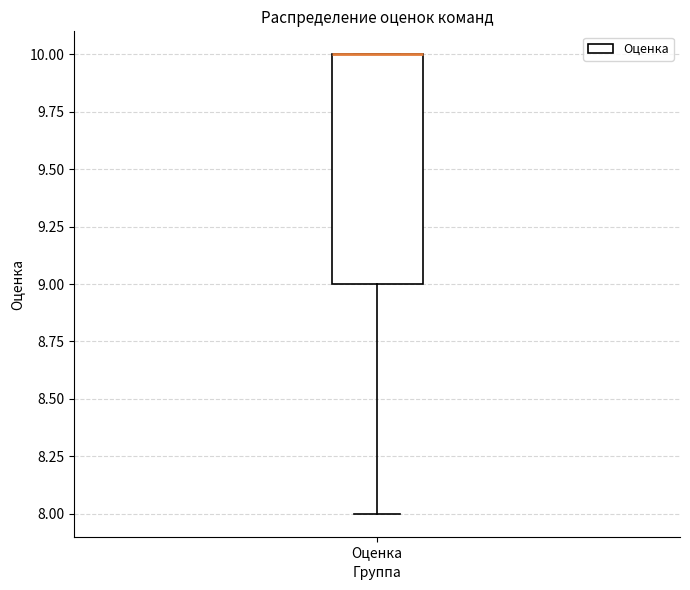

Transcribe this box plot: give where the median line is, the range the box spans, and where the two whiskers end, as read against the y-axis. The values are not printed on the chart, so give them approximately, as read against the axis.

median 10 (drawn on the box's upper edge), box 9 to 10, whiskers 8 to 10